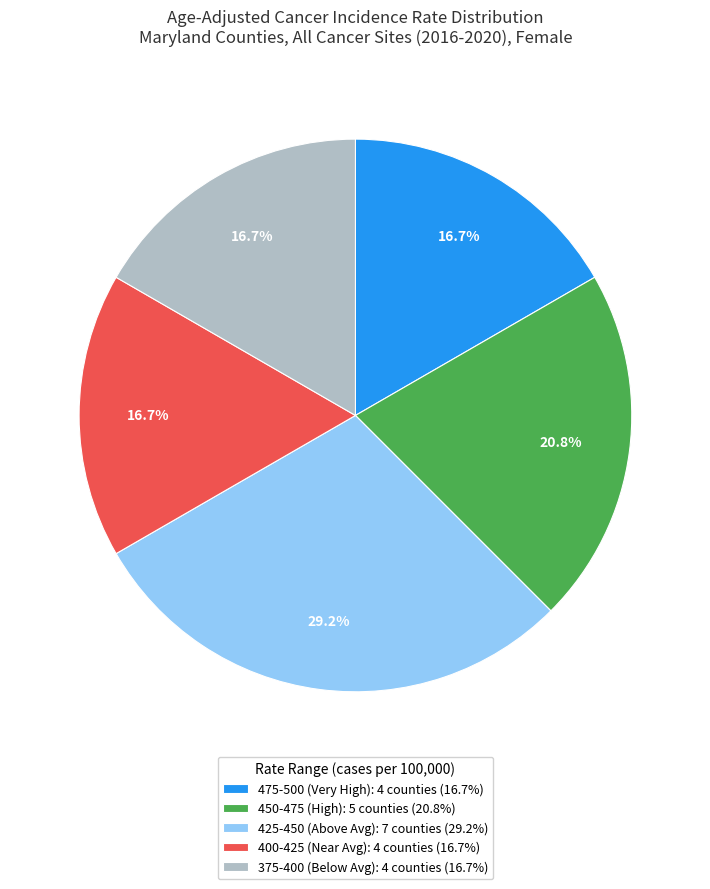

What portion of the pie excludes 475-500 (Very High): 4 counties (16.7%)?

83.3%